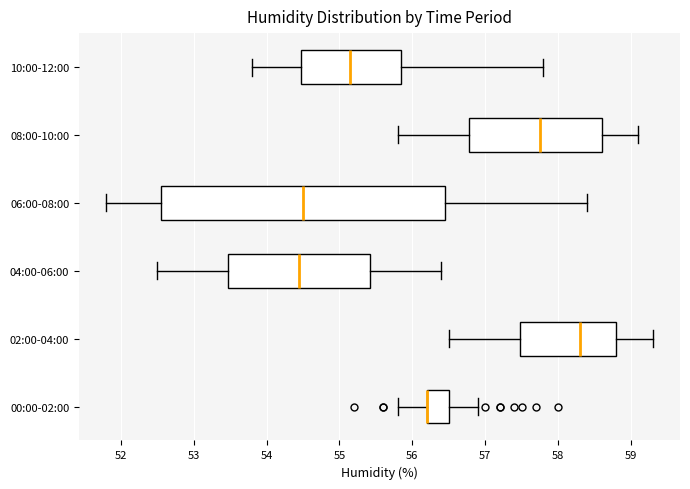

Where does the right whisker of the box for 08:00-10:00 end on the x-axis? The values are not printed on the chart, so give them approximately, as read against the axis.

59.1